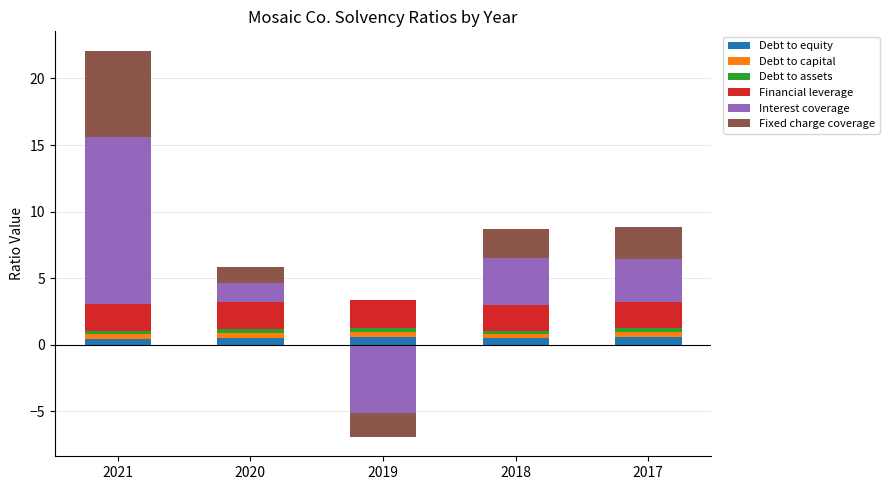

Which series has the largest total across all categories?

Interest coverage